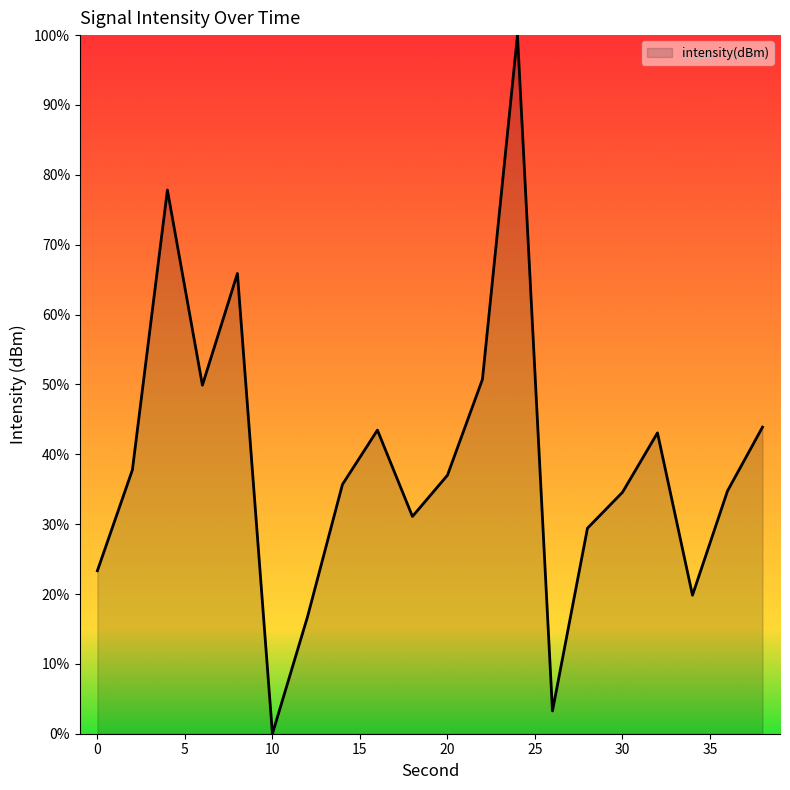

What is the greatest value displayed?

100.0